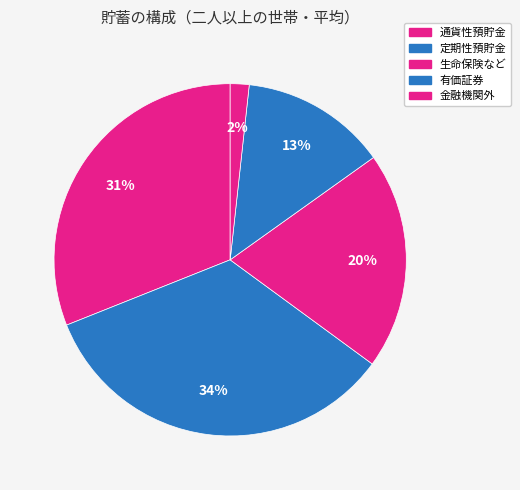

To the nearest percent, what is the average slice percentage?

20%